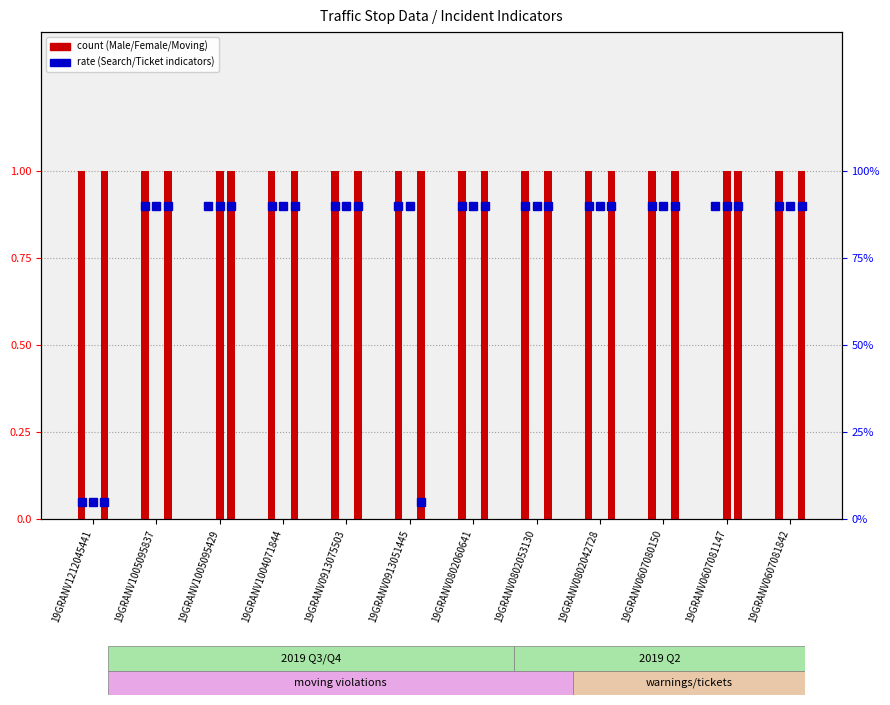

Reading left to right, transcribe all the data shown in this chart.

NS=No Search: 19GRANV1212045441=0.1	19GRANV1005095837=0.9	19GRANV1005095429=0.9	19GRANV1004071844=0.9	19GRANV0913075503=0.9	19GRANV0913051445=0.9	19GRANV0802060641=0.9	19GRANV0802053130=0.9	19GRANV0802042728=0.9	19GRANV0607080150=0.9	19GRANV0607081147=0.9	19GRANV0607081842=0.9
X=N/A (No Search): 19GRANV1212045441=0.1	19GRANV1005095837=0.9	19GRANV1005095429=0.9	19GRANV1004071844=0.9	19GRANV0913075503=0.9	19GRANV0913051445=0.9	19GRANV0802060641=0.9	19GRANV0802053130=0.9	19GRANV0802042728=0.9	19GRANV0607080150=0.9	19GRANV0607081147=0.9	19GRANV0607081842=0.9
T=Ticket: 19GRANV1212045441=0.1	19GRANV1005095837=0.9	19GRANV1005095429=0.9	19GRANV1004071844=0.9	19GRANV0913075503=0.9	19GRANV0913051445=0.1	19GRANV0802060641=0.9	19GRANV0802053130=0.9	19GRANV0802042728=0.9	19GRANV0607080150=0.9	19GRANV0607081147=0.9	19GRANV0607081842=0.9
Male: 19GRANV1212045441=1.0	19GRANV1005095837=1.0	19GRANV1005095429=0.0	19GRANV1004071844=1.0	19GRANV0913075503=1.0	19GRANV0913051445=1.0	19GRANV0802060641=1.0	19GRANV0802053130=1.0	19GRANV0802042728=1.0	19GRANV0607080150=1.0	19GRANV0607081147=0.0	19GRANV0607081842=1.0
Female: 19GRANV1212045441=0.0	19GRANV1005095837=0.0	19GRANV1005095429=1.0	19GRANV1004071844=0.0	19GRANV0913075503=0.0	19GRANV0913051445=0.0	19GRANV0802060641=0.0	19GRANV0802053130=0.0	19GRANV0802042728=0.0	19GRANV0607080150=0.0	19GRANV0607081147=1.0	19GRANV0607081842=0.0
M=Moving Violation: 19GRANV1212045441=1.0	19GRANV1005095837=1.0	19GRANV1005095429=1.0	19GRANV1004071844=1.0	19GRANV0913075503=1.0	19GRANV0913051445=1.0	19GRANV0802060641=1.0	19GRANV0802053130=1.0	19GRANV0802042728=1.0	19GRANV0607080150=1.0	19GRANV0607081147=1.0	19GRANV0607081842=1.0